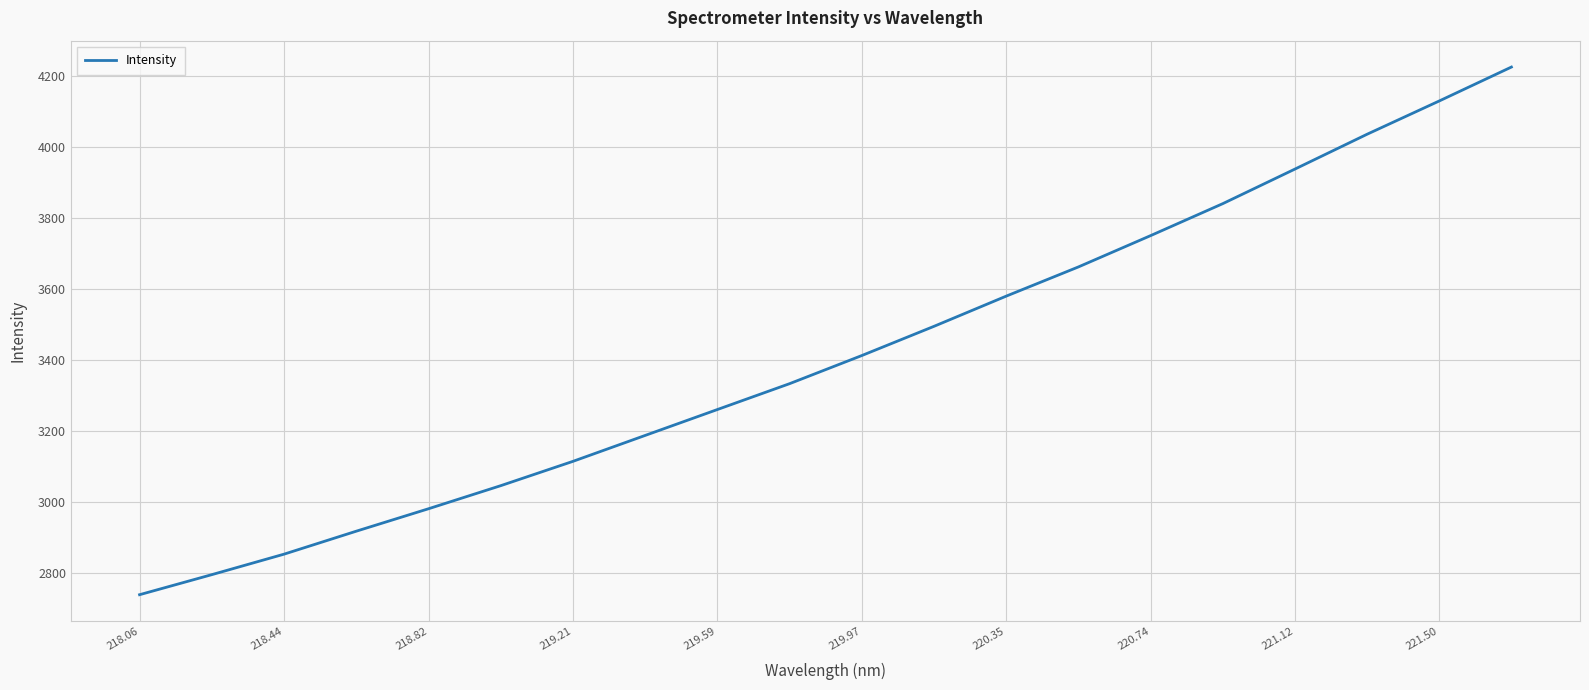

What is the minimum value shown in the chart?

2739.9